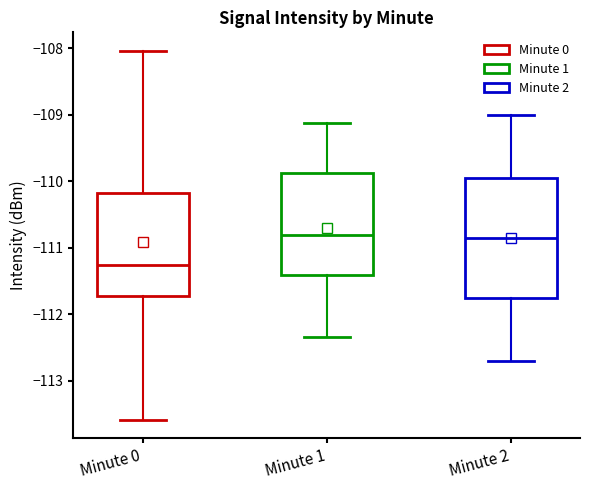

Which box is the tallest, from its lower edge to its upper edge?

Minute 2